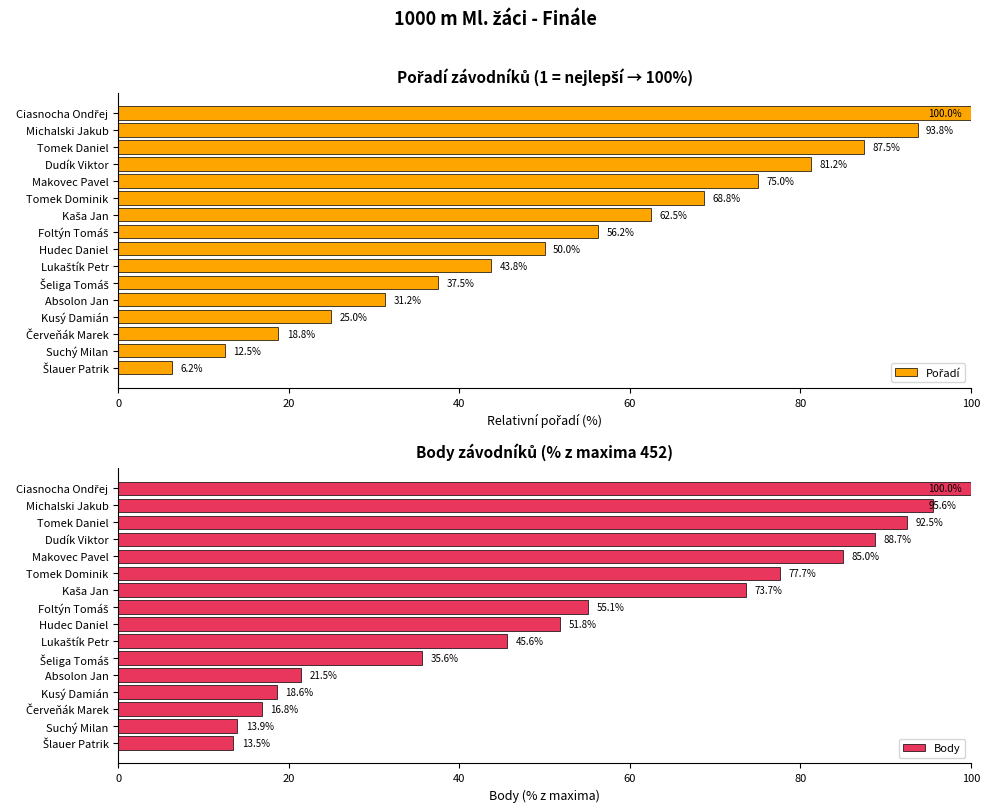

What is the maximum value for Body?

100.0